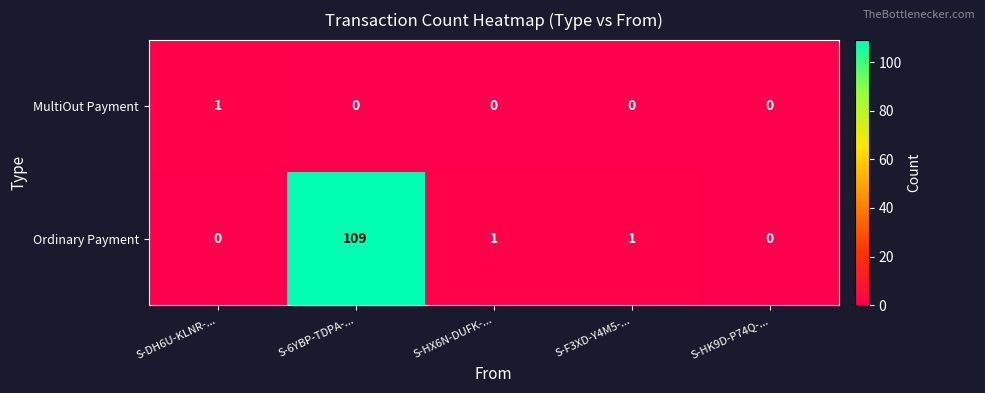

The value of Ordinary Payment at S-DH6U-KLNR-... is 70. True or false?

False